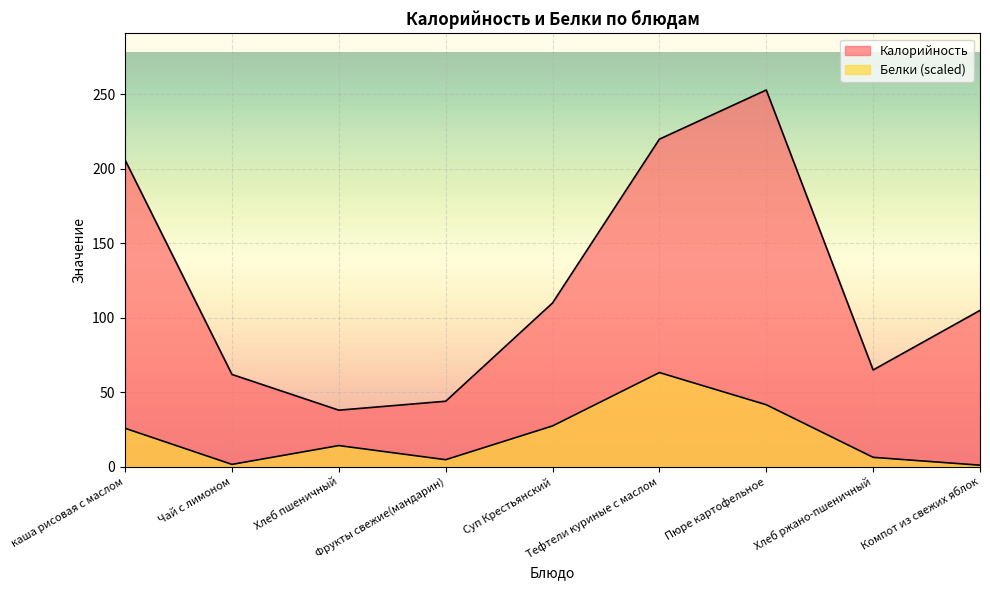

True or false: Калорийность has more than 0 interior local peaks.

True